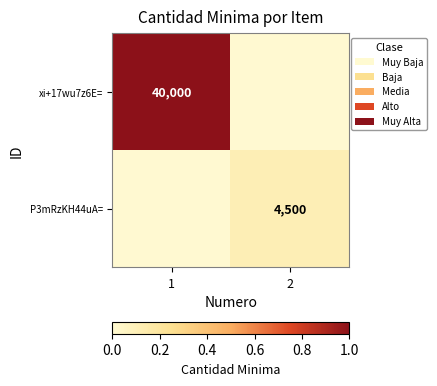

Is it true that P3mRzKH44uA= equals -0.1 at 1?

False